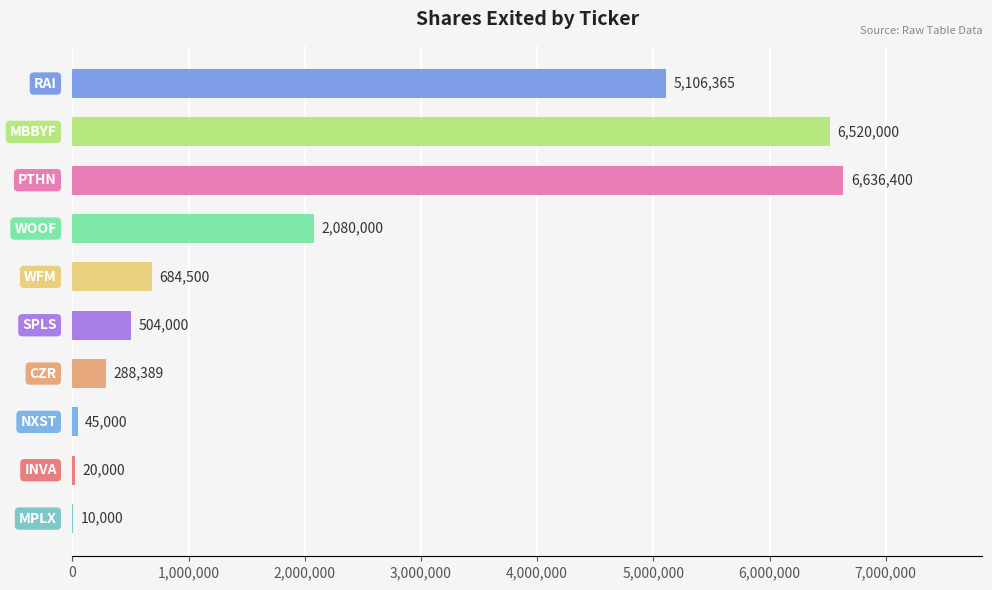

What is the maximum value shown in the chart?

6636400